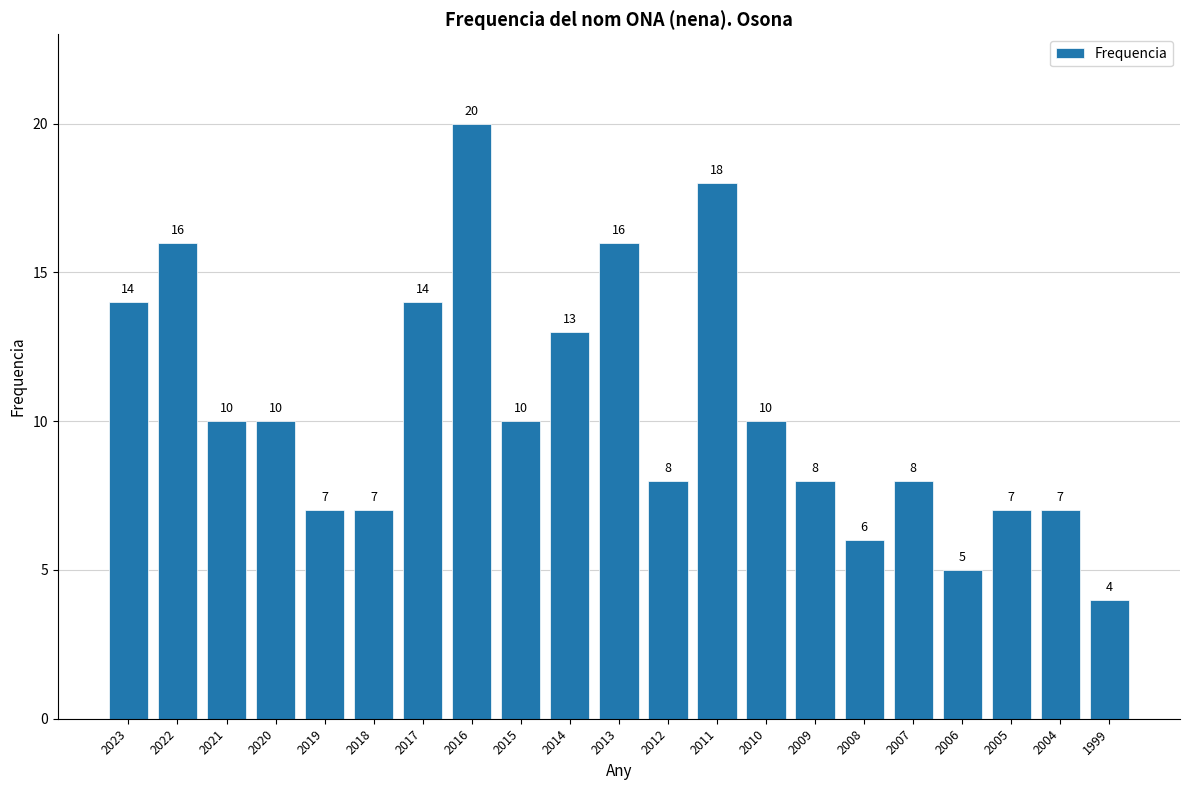

Reading left to right, transcribe all the data shown in this chart.

2023=14	2022=16	2021=10	2020=10	2019=7	2018=7	2017=14	2016=20	2015=10	2014=13	2013=16	2012=8	2011=18	2010=10	2009=8	2008=6	2007=8	2006=5	2005=7	2004=7	1999=4